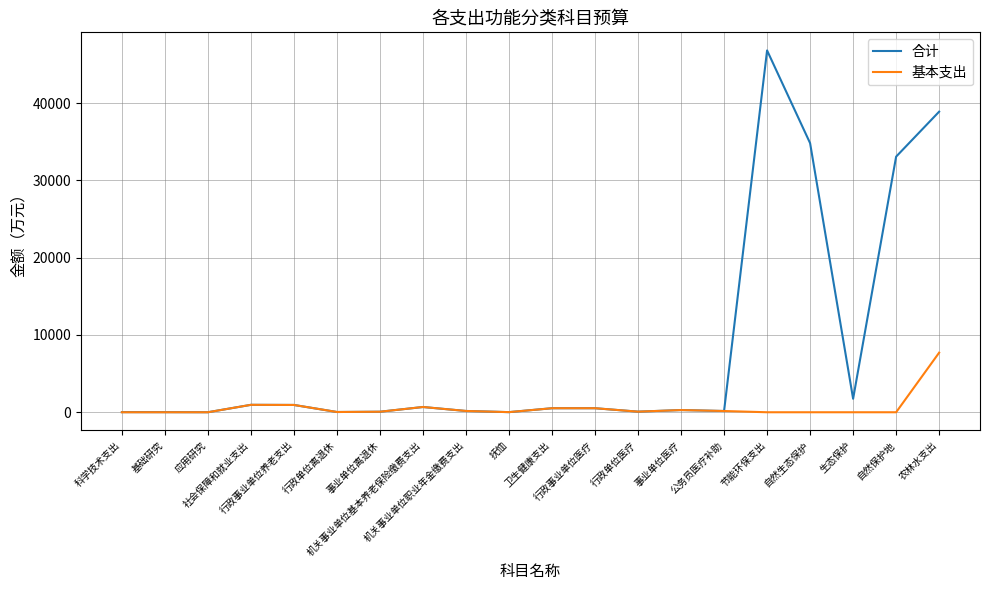

Which series has the largest range (max minus min)?

合计